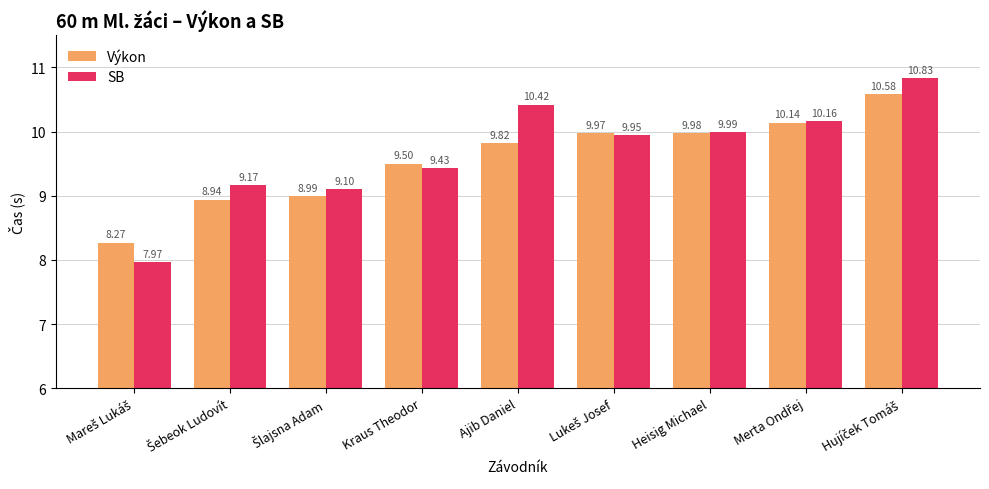

At how many categories does at least one series exceed 9?

8